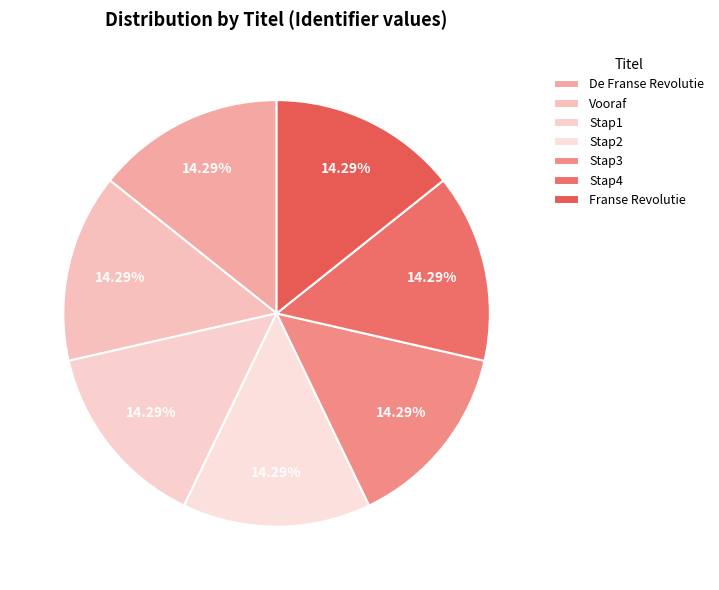

To the nearest percent, what is the combined percentage of Stap4 and Stap3?

29%